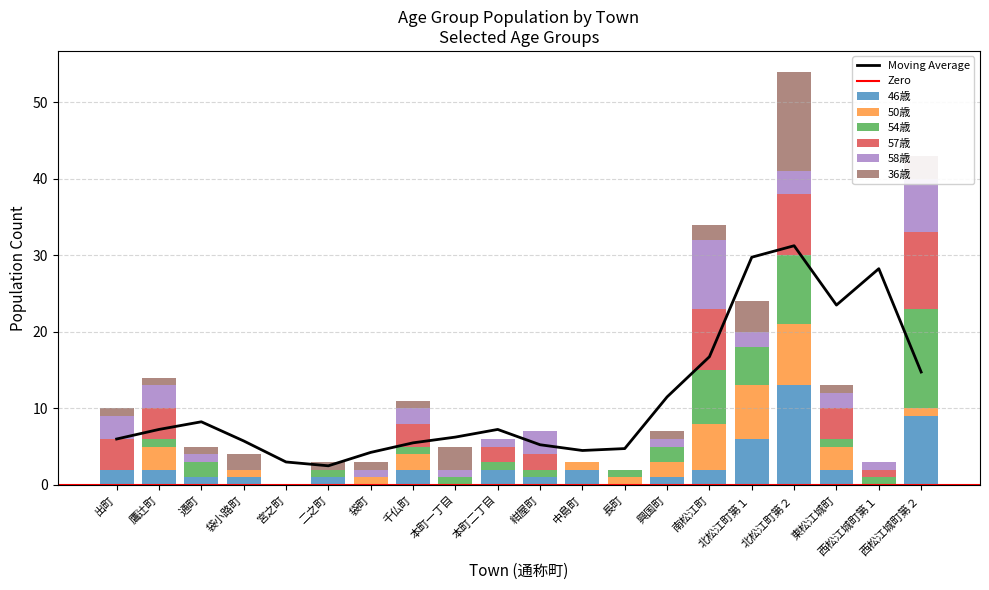

What is the label of the 10th bar from the left?

本町二丁目